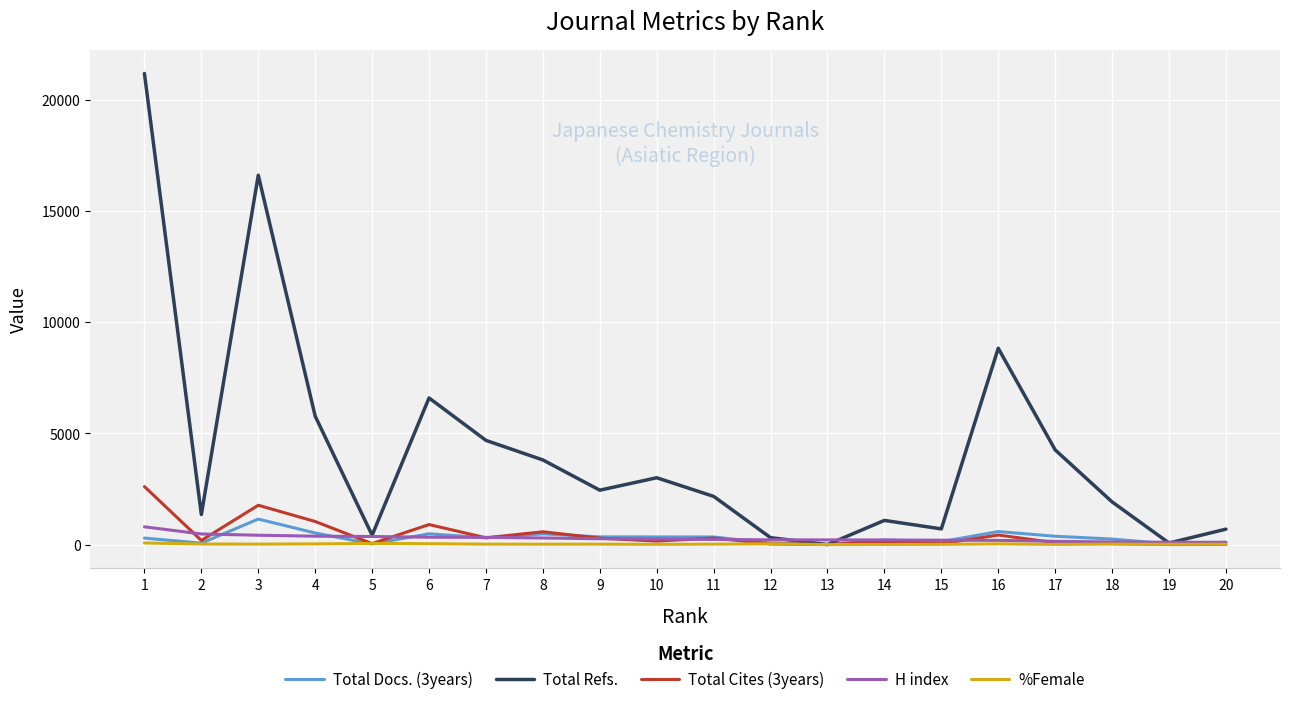

At which label does %Female first exceed 19?

1